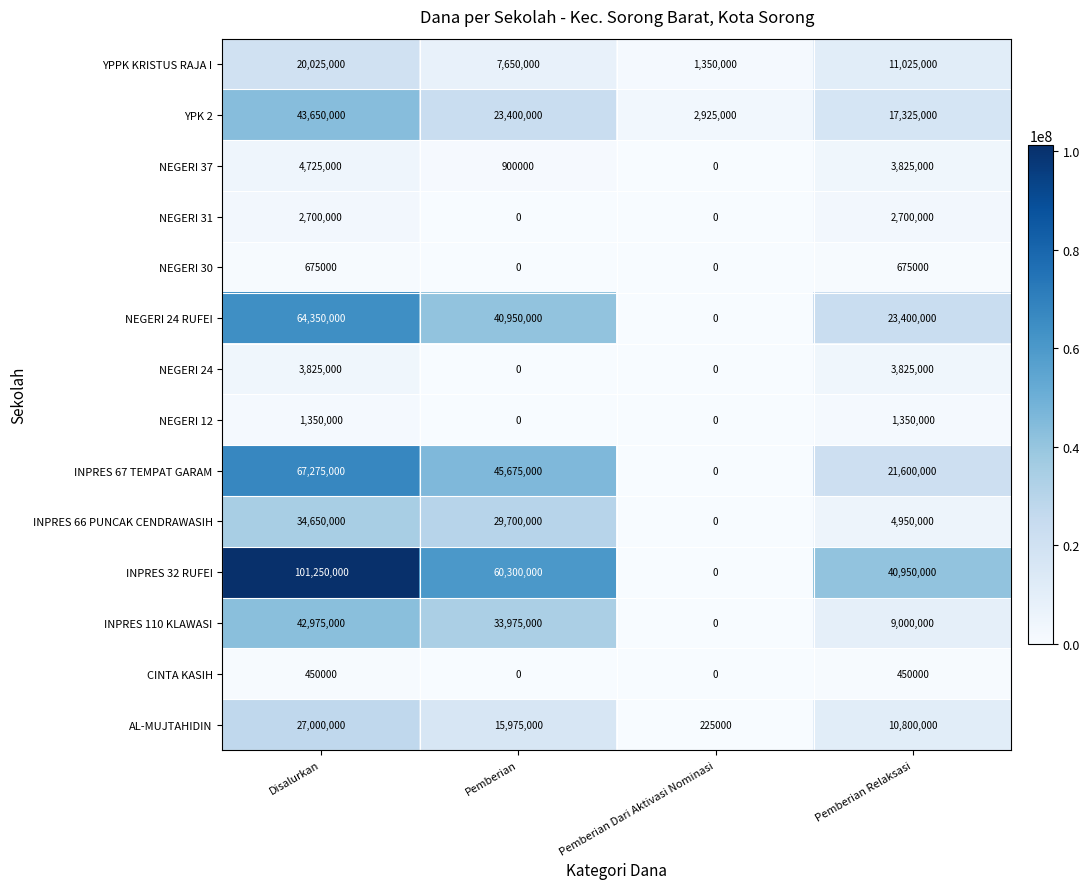

How many data points does each series have?

4